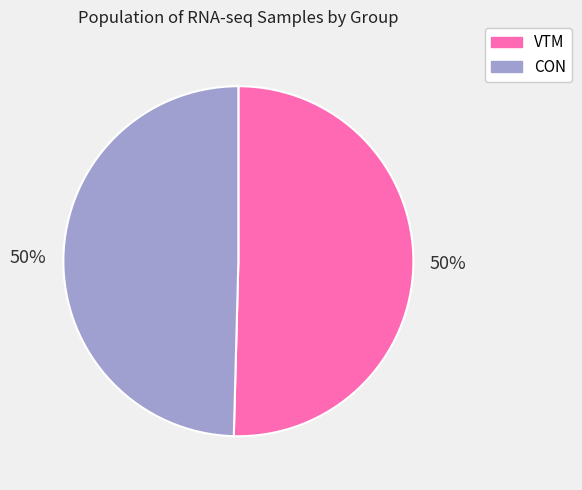

To the nearest percent, what portion does CON represent?

50%